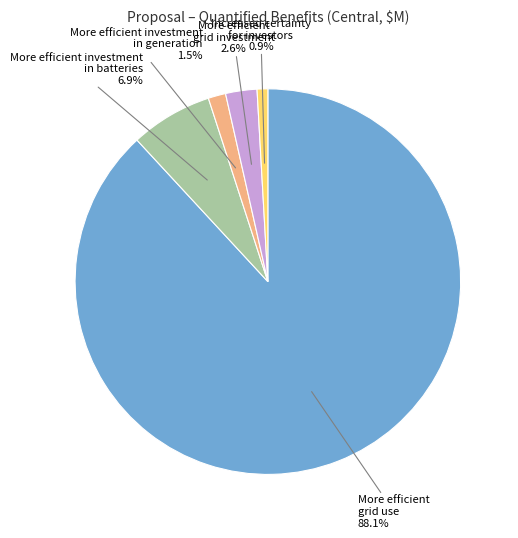

To the nearest percent, what percentage of the pie is Increased certainty for investors?

1%